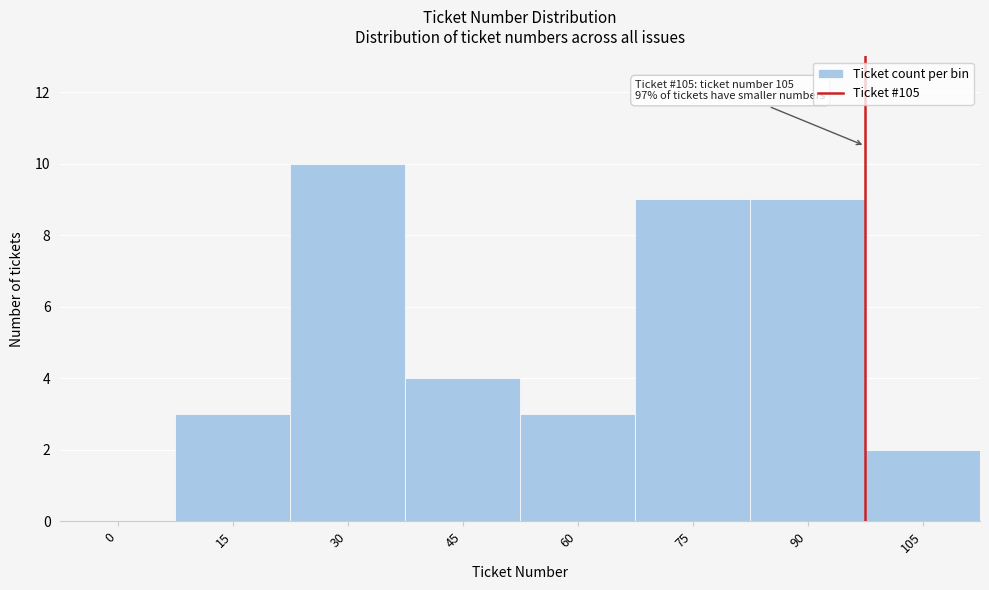

Reading left to right, what are all the values shown in this chart?

0=0	15=3	30=10	45=4	60=3	75=9	90=9	105=2